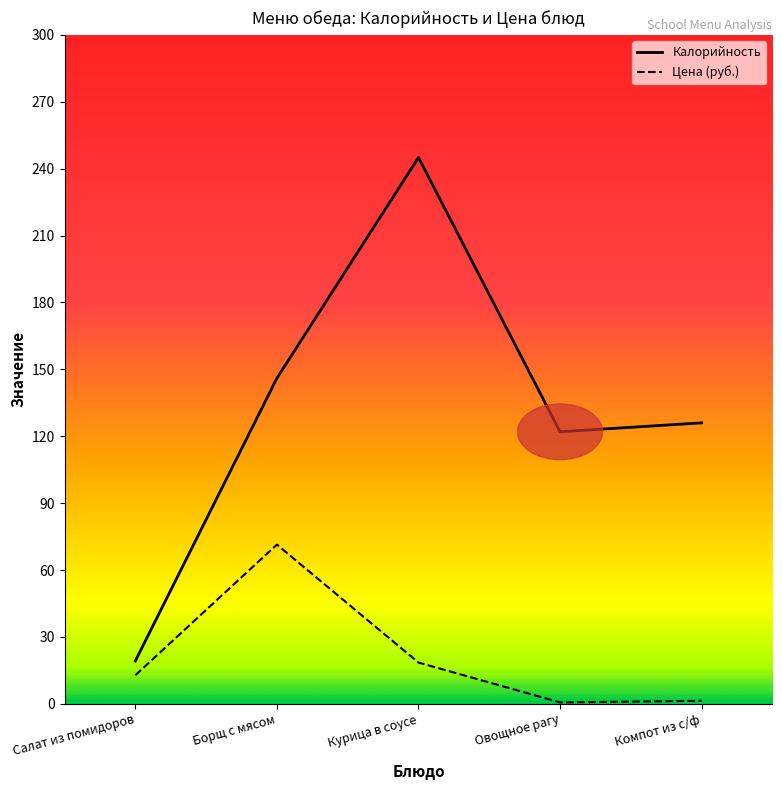

Which series has the widest spread of values?

Калорийность